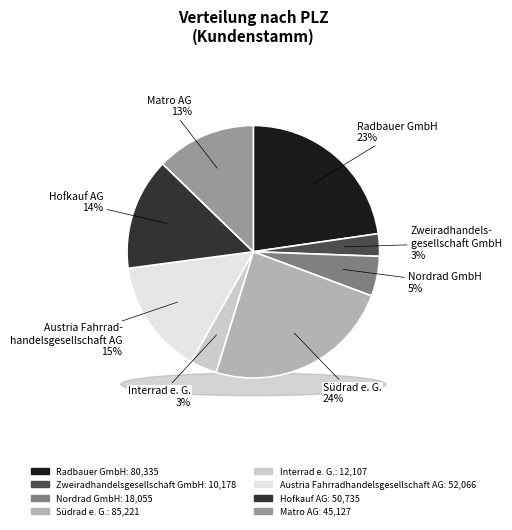

What is the ratio of the value at Hofkauf AG to the value at Radbauer GmbH?

0.6